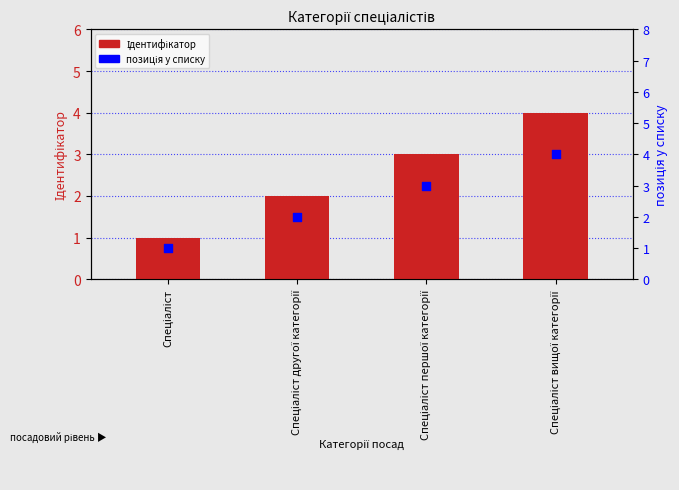

What is the total value across all series at Спеціаліст вищої категорії?

8